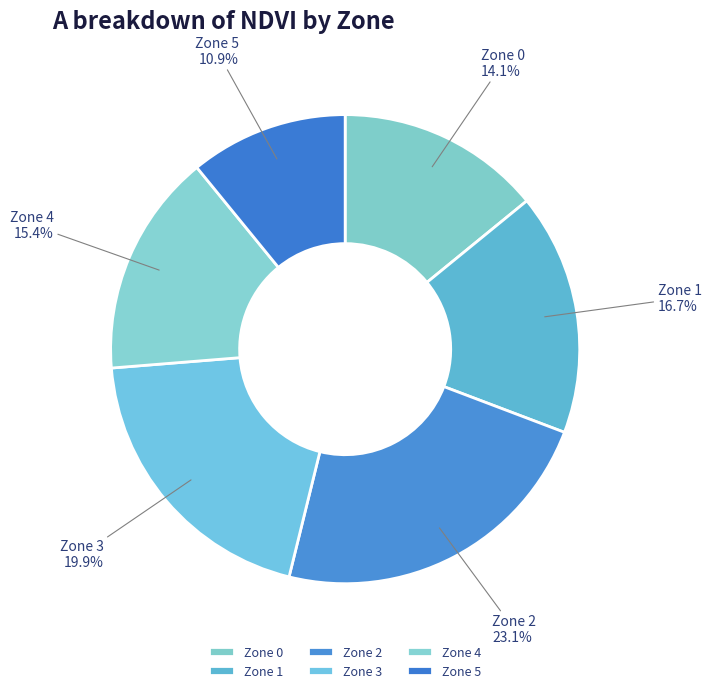

To the nearest percent, what portion does Zone 0 represent?

14%